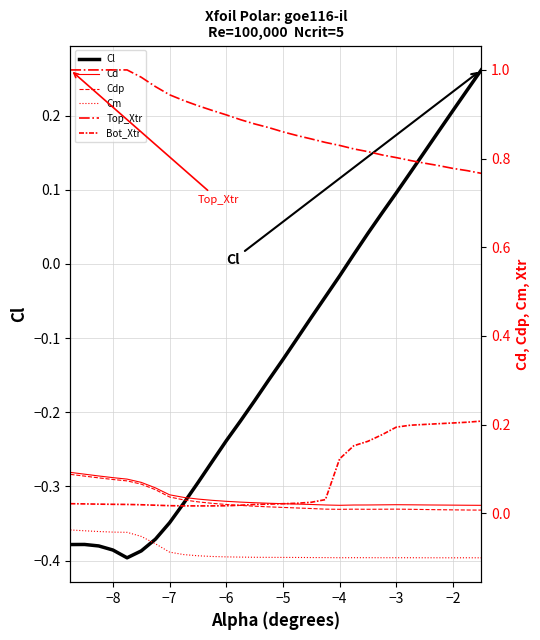

How many data points does each series have?

30